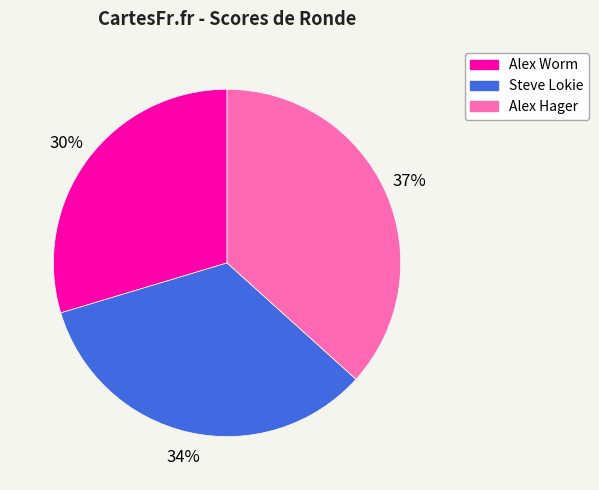

How many slices are in this pie chart?

3